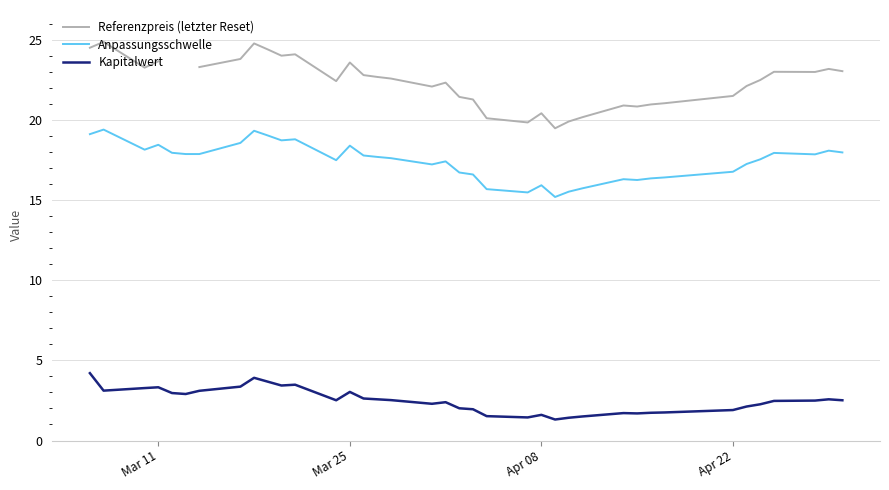

In Anpassungsschwelle, how many points are higher than both neighbors (excluding endpoints)?

10